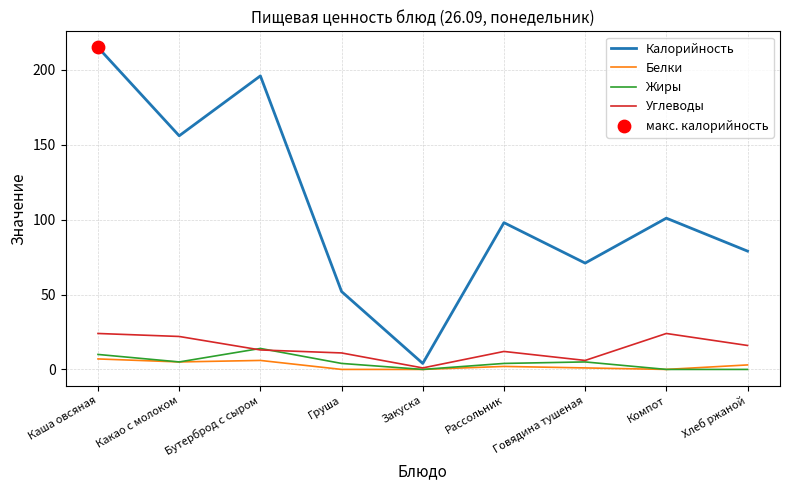

At which category is the sum across all series the highest?

Каша овсяная